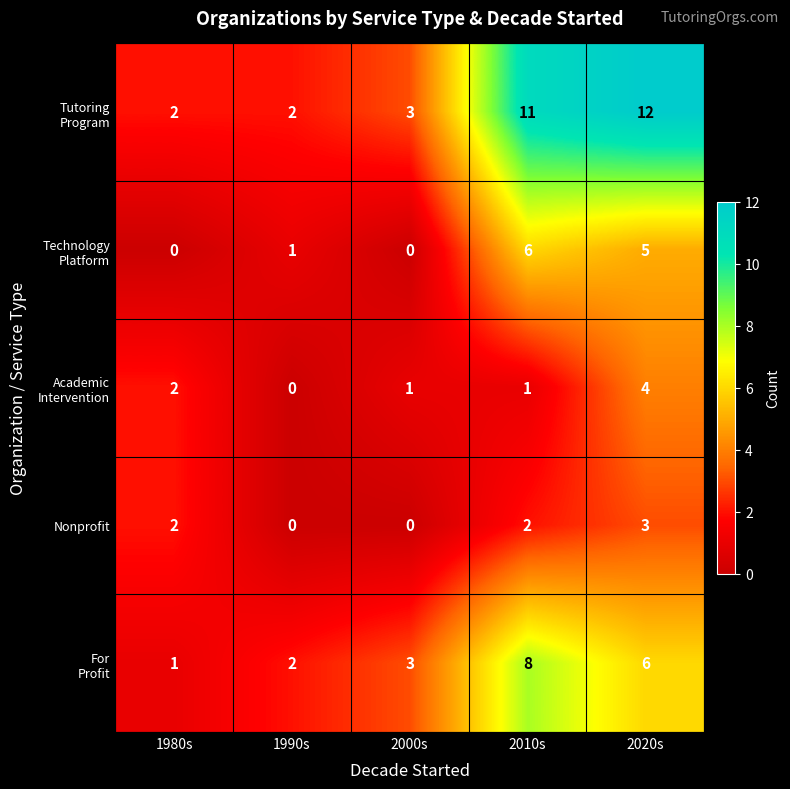

The Nonprofit series shows 2 at 2020s. True or false?

False